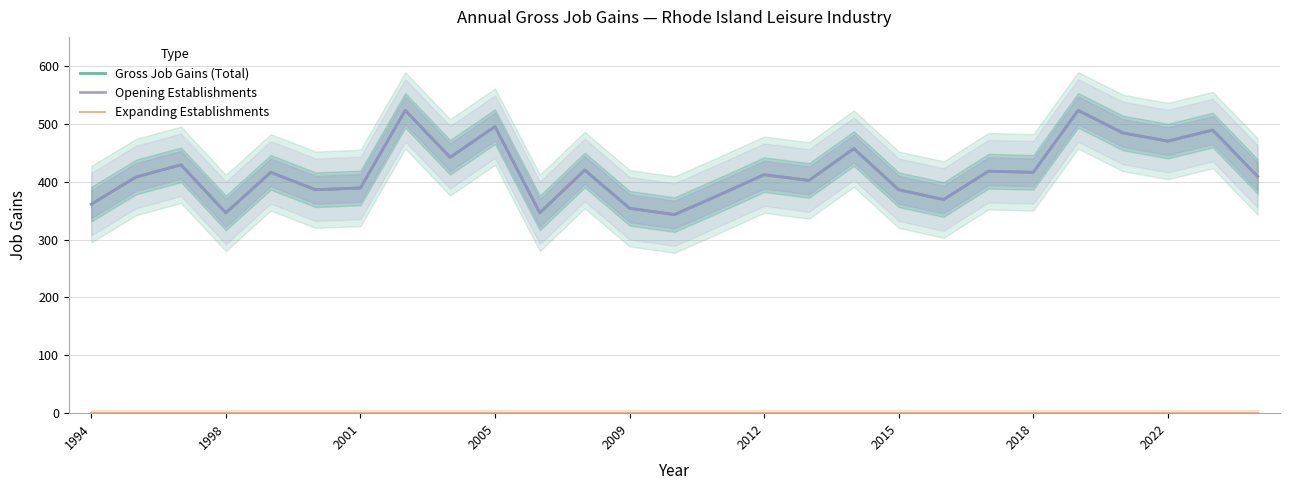

What is the sum of all Gross Job Gains (Total) values?

11270